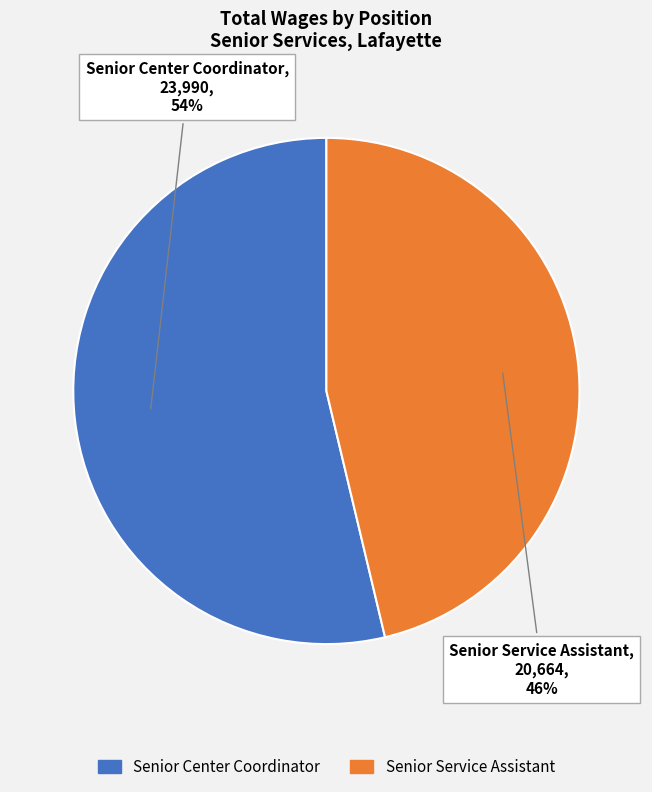

Rank the categories by value from highest to lowest.

Senior Center Coordinator, Senior Service Assistant